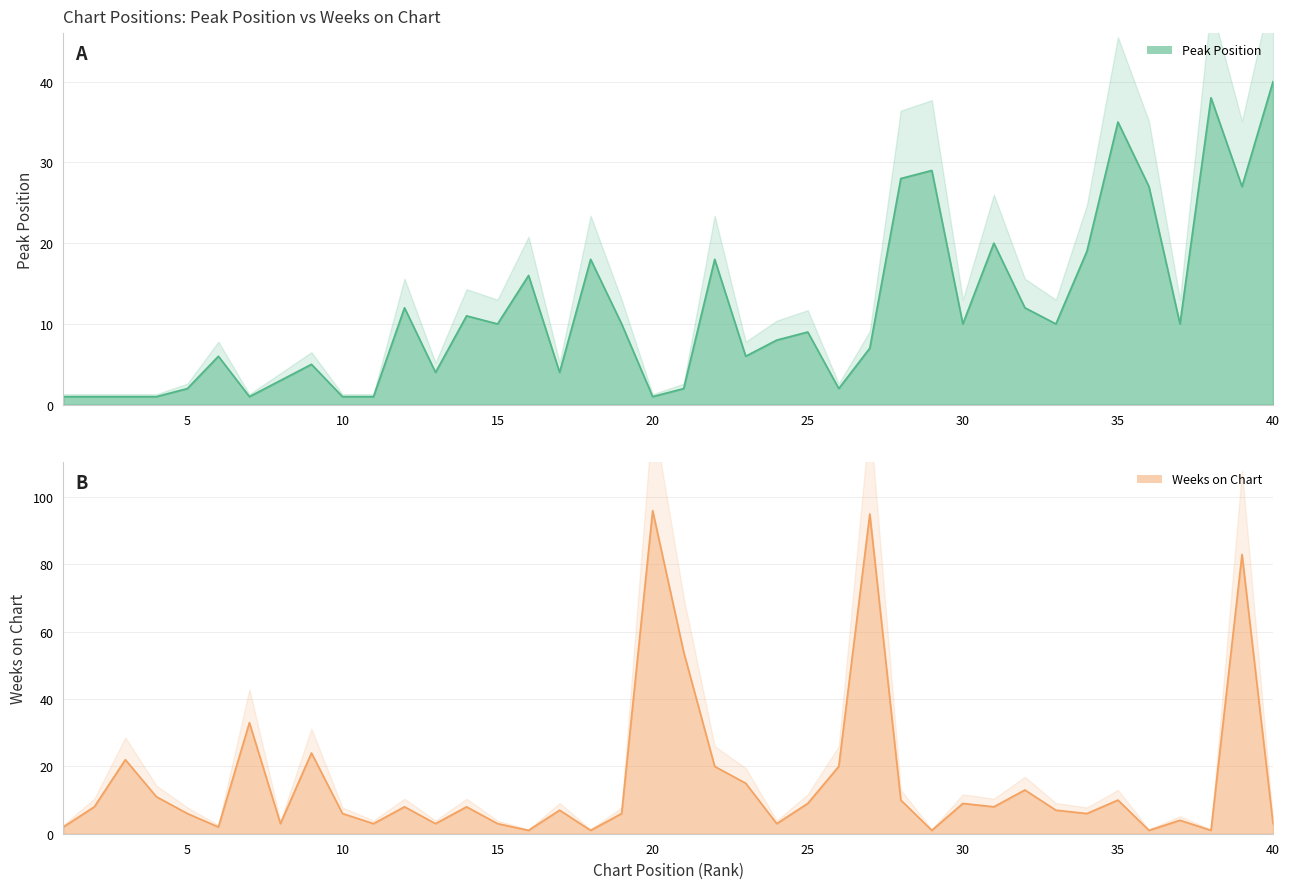

Is the value of Peak Position at 30 greater than the value of Weeks on Chart at 30?

Yes